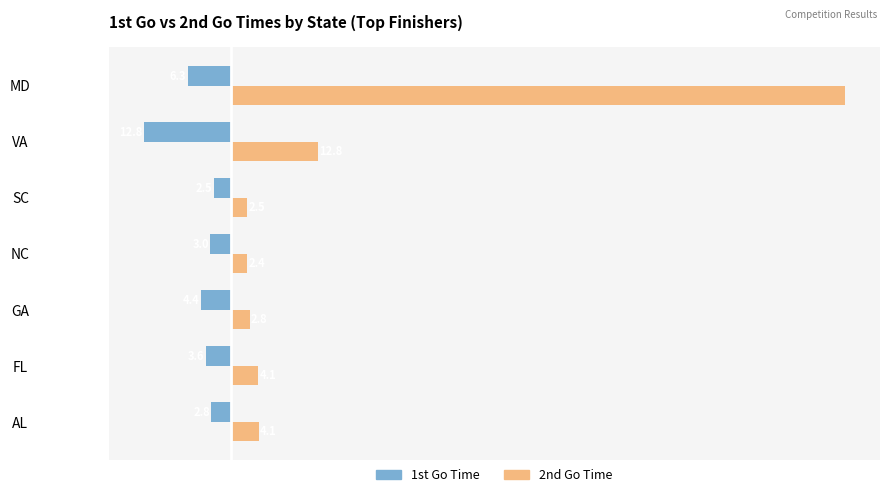

Where is 2nd Go Time nearest to the value 46?

VA